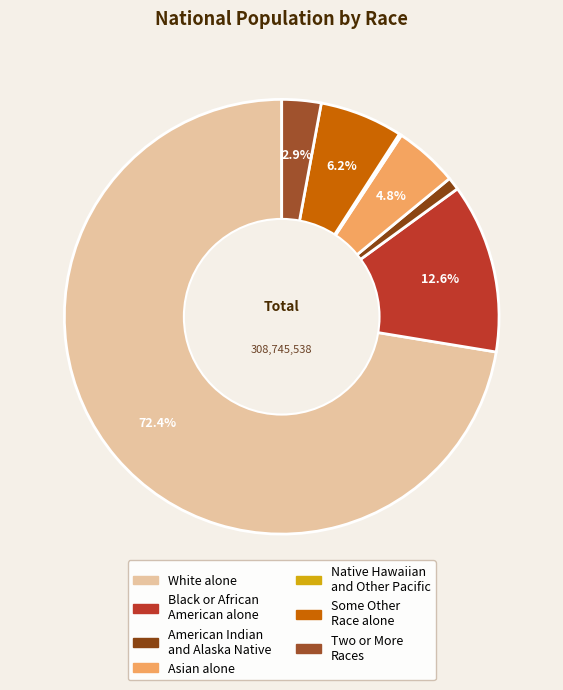

Which category accounts for the majority?

White alone